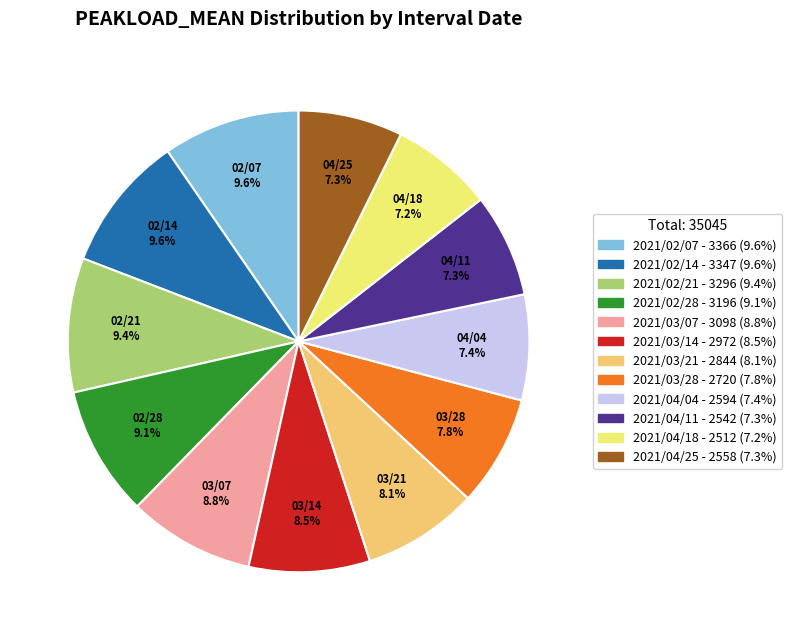

To the nearest percent, what is the difference between the 2021/03/14 and 2021/04/11 slice percentages?

1%